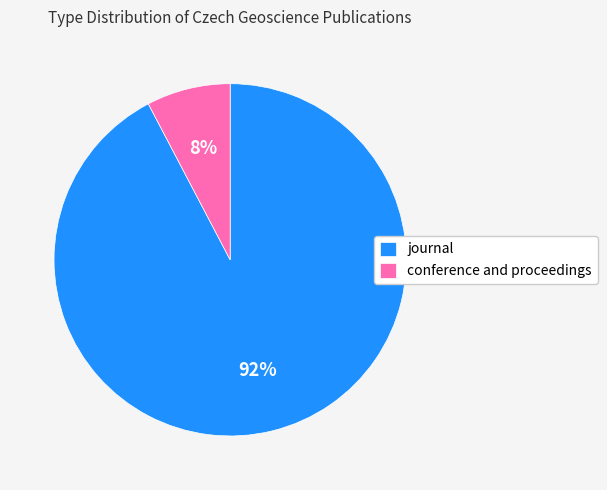

Which slice is the largest?

journal